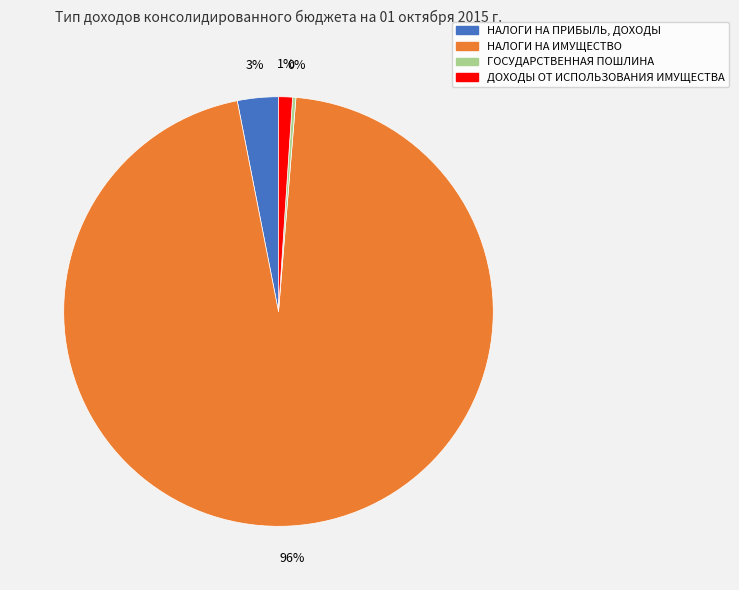

Which slice is the largest?

НАЛОГИ НА ИМУЩЕСТВО